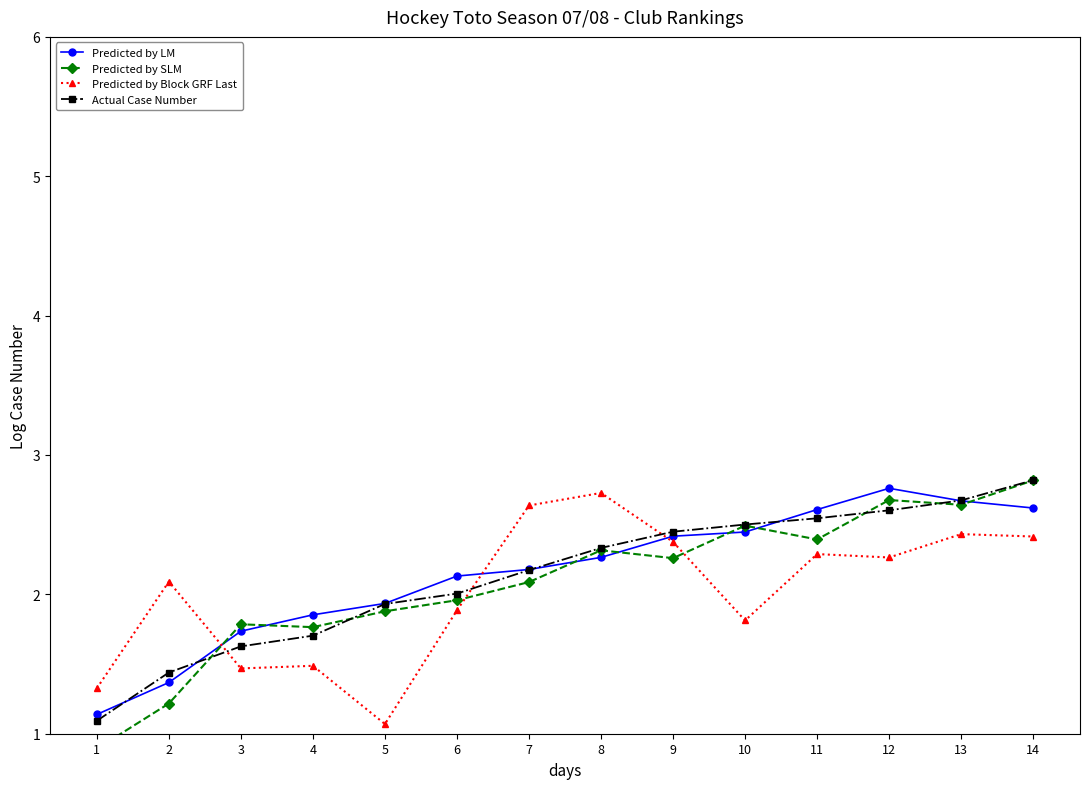

Is it true that Actual Case Number equals 1.2 at 10?

False